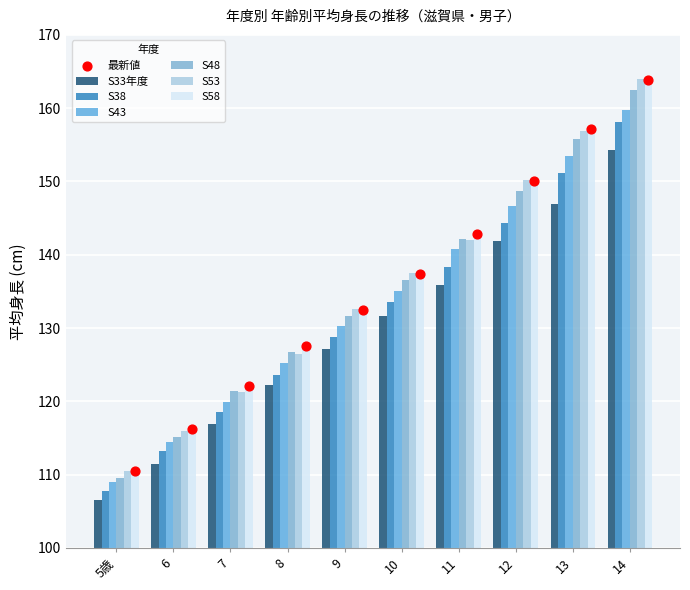

What is the total value across all series at 5歳?

653.8